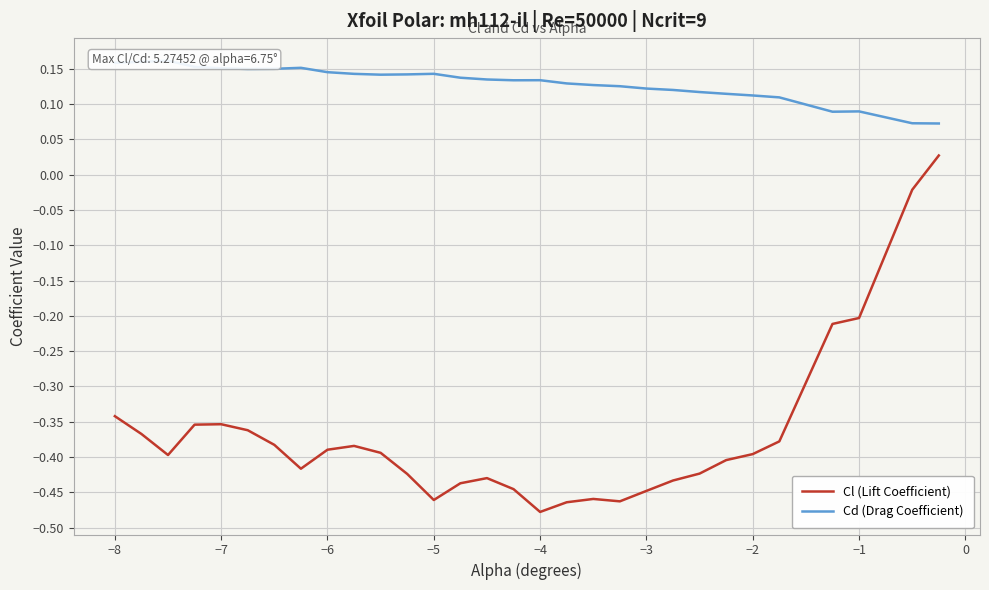

The Cl (Lift Coefficient) series shows -0.2 at −1. True or false?

True